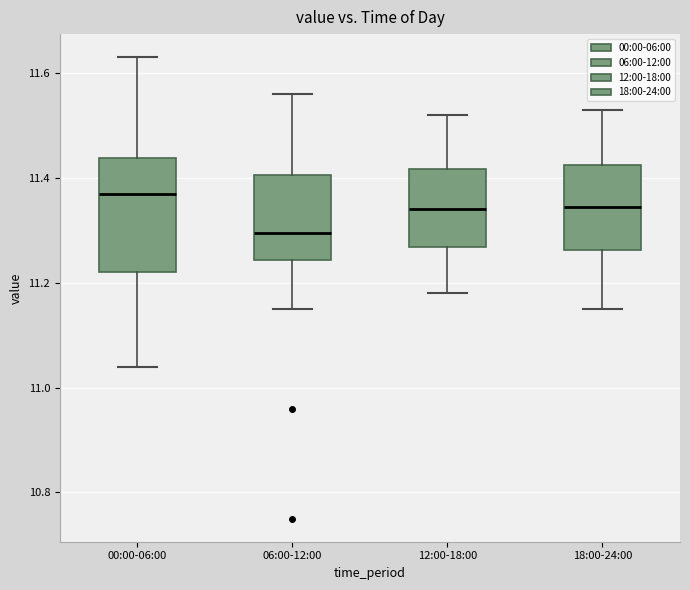

Which box is the tallest, from its lower edge to its upper edge?

00:00-06:00